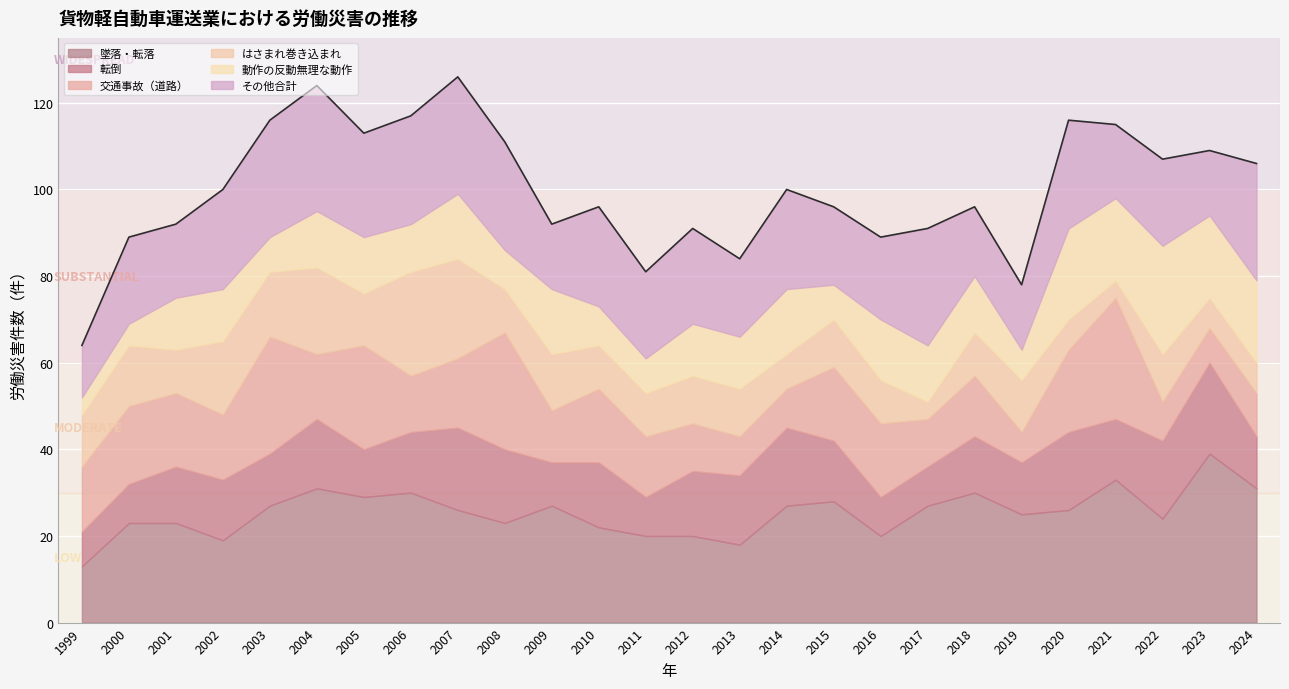

What is the value of the はさまれ巻き込まれ point at the 1st from the left?

12